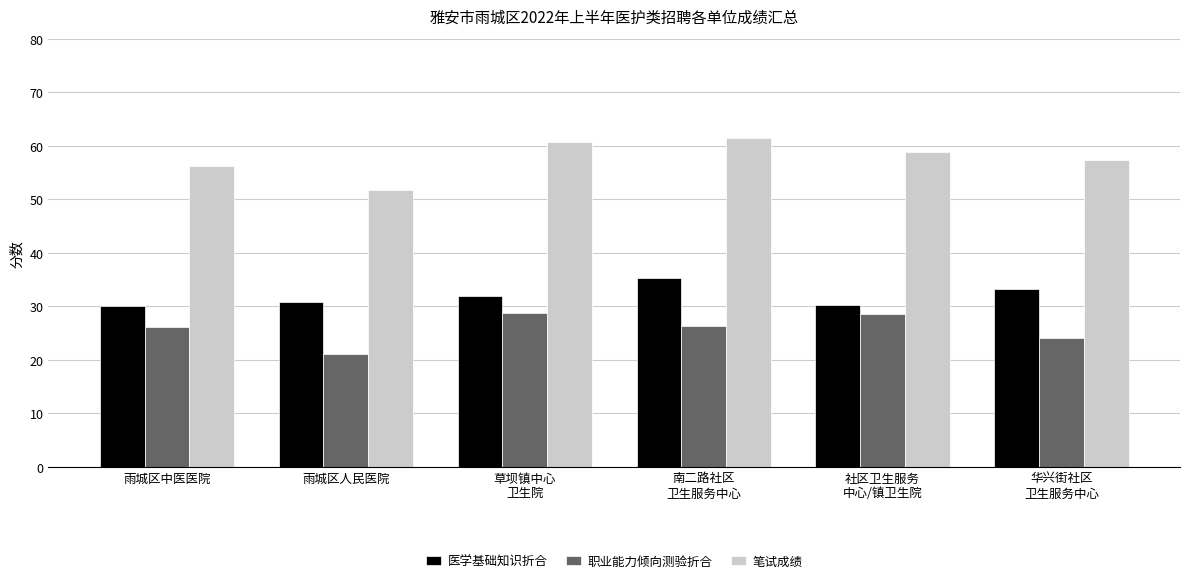

How many groups of bars are there?

6